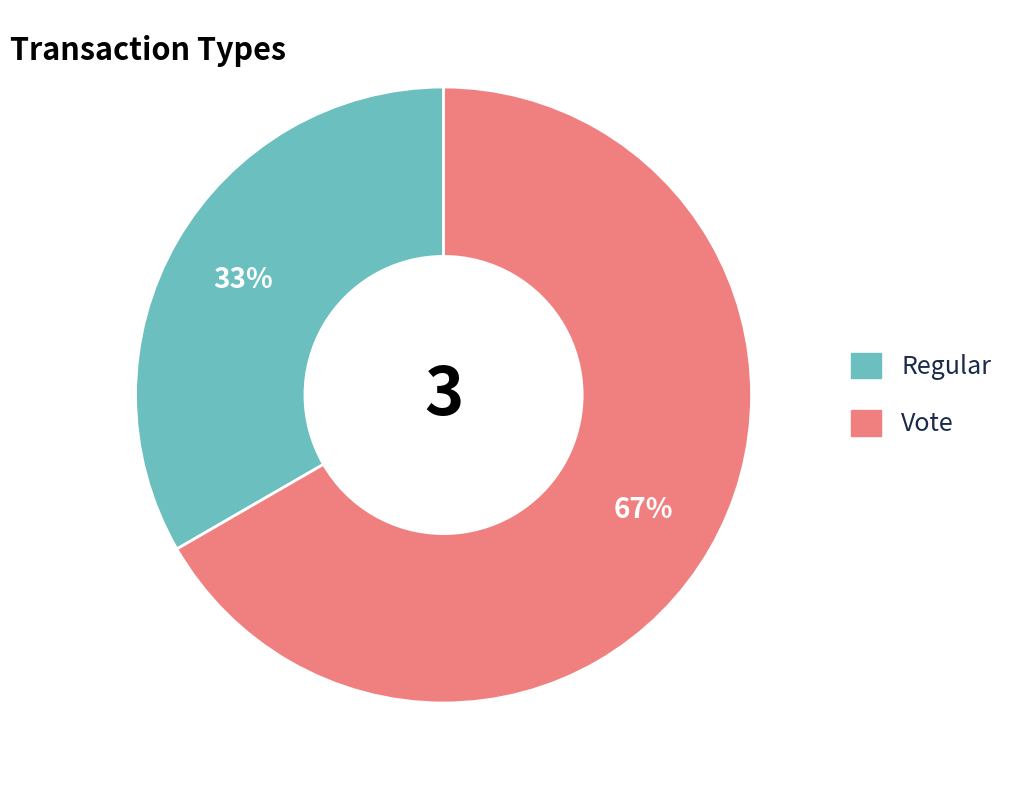

Is there a majority slice in this chart?

Yes